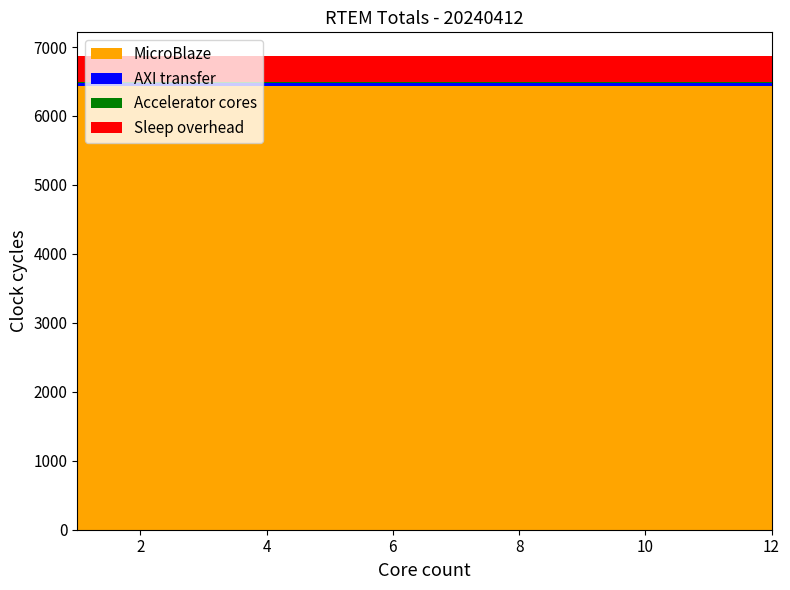

Reading left to right, list all the values displayed in this chart.

MicroBlaze: 1=6436.1	2=6436.1	3=6436.1	4=6436.1	5=6436.1	6=6436.1	7=6436.1	8=6436.1	9=6436.1	10=6436.1	11=6436.1	12=6436.1
AXI transfer: 1=48.3	2=48.3	3=48.3	4=48.3	5=48.3	6=48.3	7=48.3	8=48.3	9=48.3	10=48.3	11=48.3	12=48.3
Accelerator cores: 1=4.7	2=4.7	3=4.7	4=4.7	5=4.7	6=4.7	7=4.7	8=4.7	9=4.7	10=4.7	11=4.7	12=4.7
Sleep overhead: 1=380.4	2=380.4	3=380.4	4=380.4	5=380.4	6=380.4	7=380.4	8=380.4	9=380.4	10=380.4	11=380.4	12=380.4